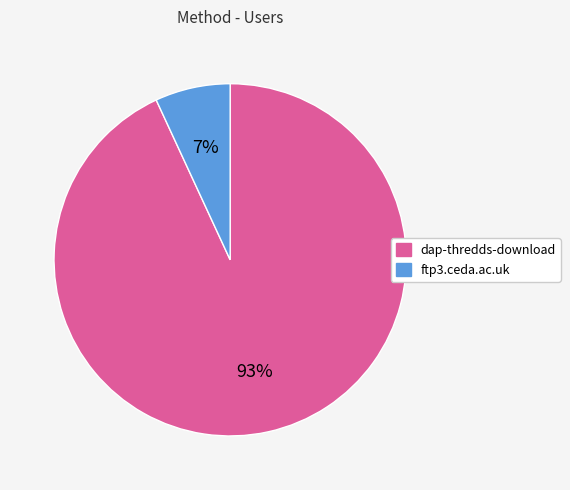

To the nearest percent, what is the combined percentage of ftp3.ceda.ac.uk and dap-thredds-download?

100%